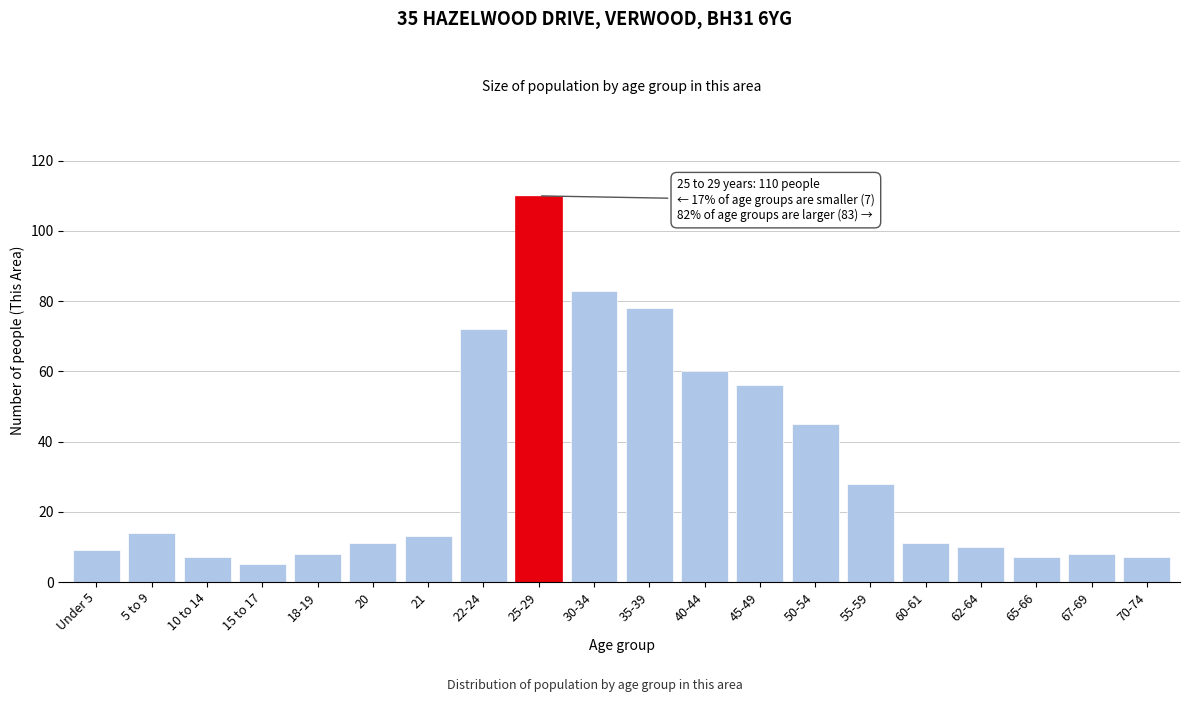

Reading left to right, what are all the values shown in this chart?

Under 5=9	5 to 9=14	10 to 14=7	15 to 17=5	18-19=8	20=11	21=13	22-24=72	25-29=110	30-34=83	35-39=78	40-44=60	45-49=56	50-54=45	55-59=28	60-61=11	62-64=10	65-66=7	67-69=8	70-74=7